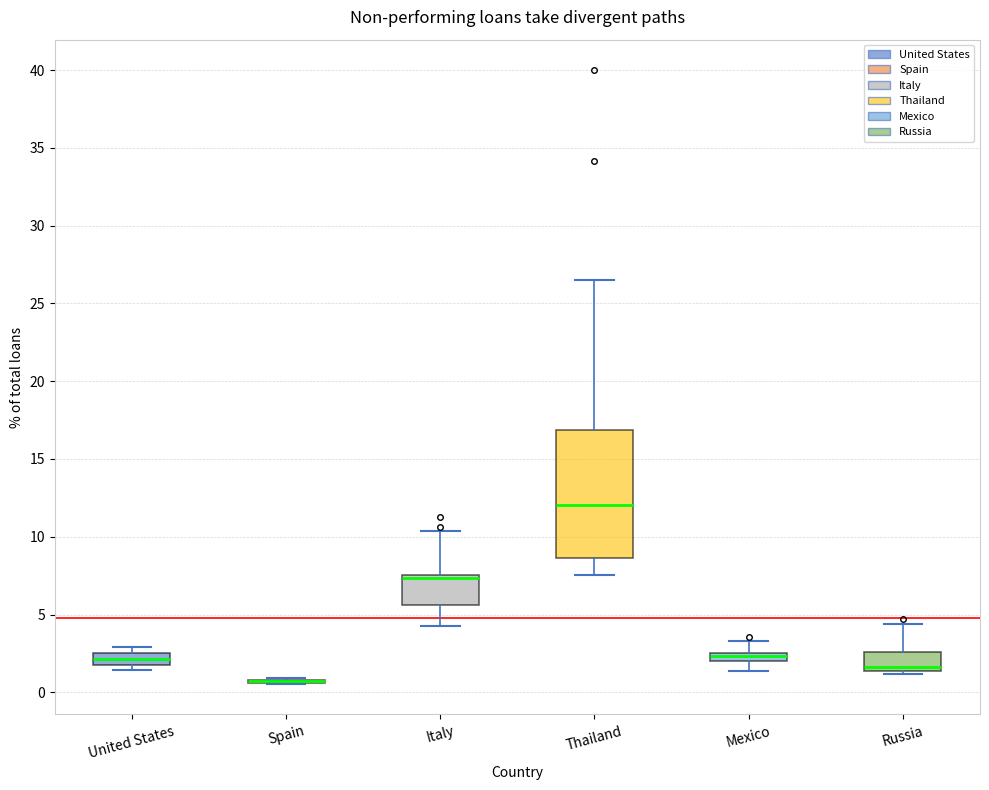

Where does the median line of the box for United States sit on the y-axis? The values are not printed on the chart, so give them approximately, as read against the axis.

2.0